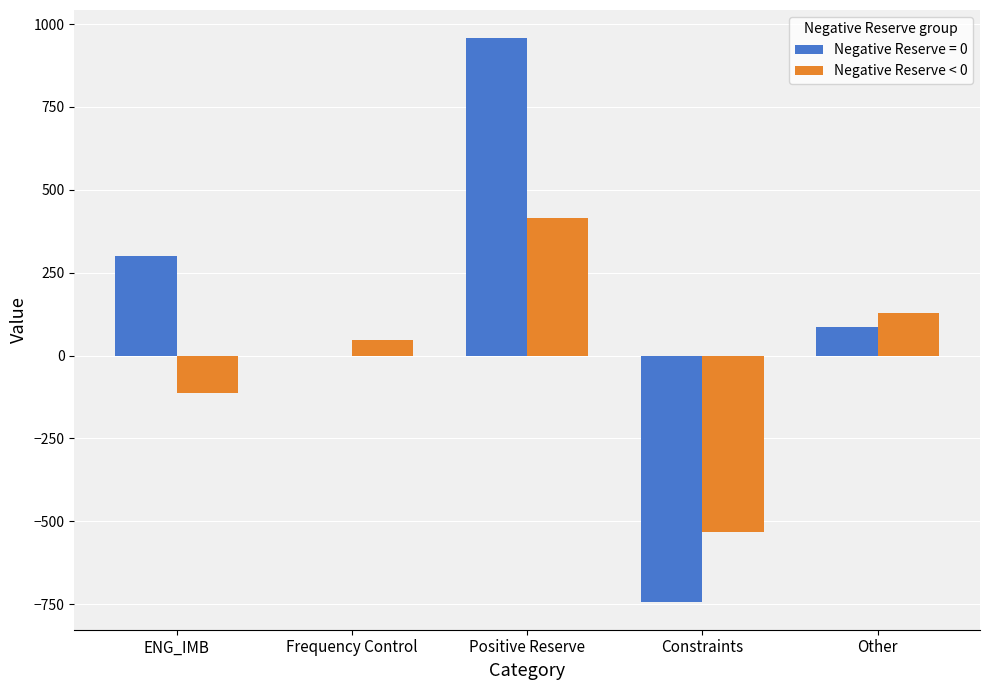

What is the maximum value shown in the chart?

957.6